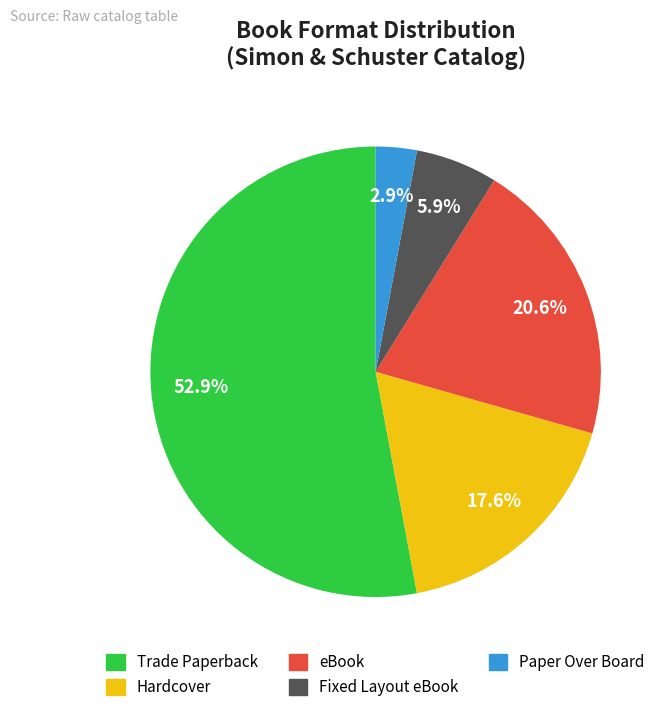

To the nearest percent, what is the combined percentage of Trade Paperback and Fixed Layout eBook?

59%